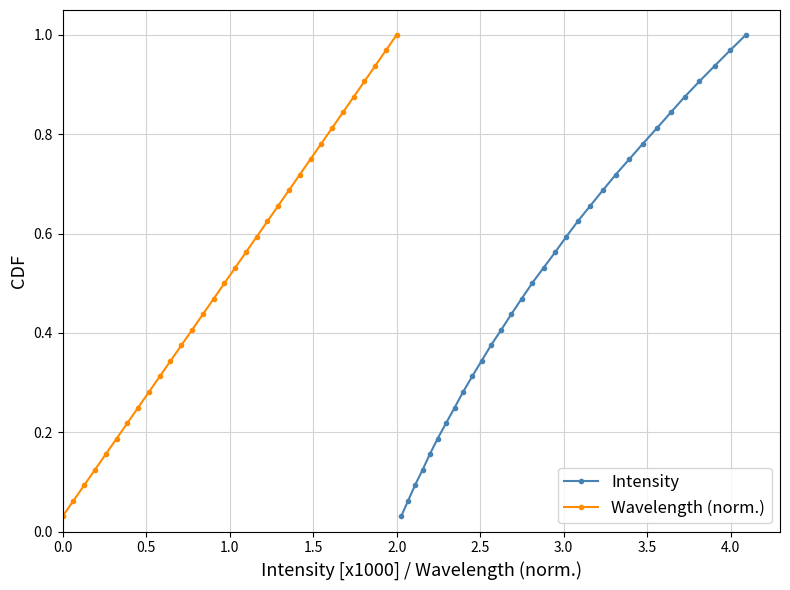

Reading left to right, what are all the values shown in this chart?

Intensity: 0.0	0.1	0.1	0.1	0.2	0.2	0.2	0.2	0.3	0.3	0.3	0.4	0.4	0.4	0.5	0.5	0.5	0.6	0.6	0.6	0.7	0.7	0.7	0.8	0.8	0.8	0.8	0.9	0.9	0.9	1.0	1.0
Wavelength (norm.): 0.0	0.1	0.1	0.1	0.2	0.2	0.2	0.2	0.3	0.3	0.3	0.4	0.4	0.4	0.5	0.5	0.5	0.6	0.6	0.6	0.7	0.7	0.7	0.8	0.8	0.8	0.8	0.9	0.9	0.9	1.0	1.0